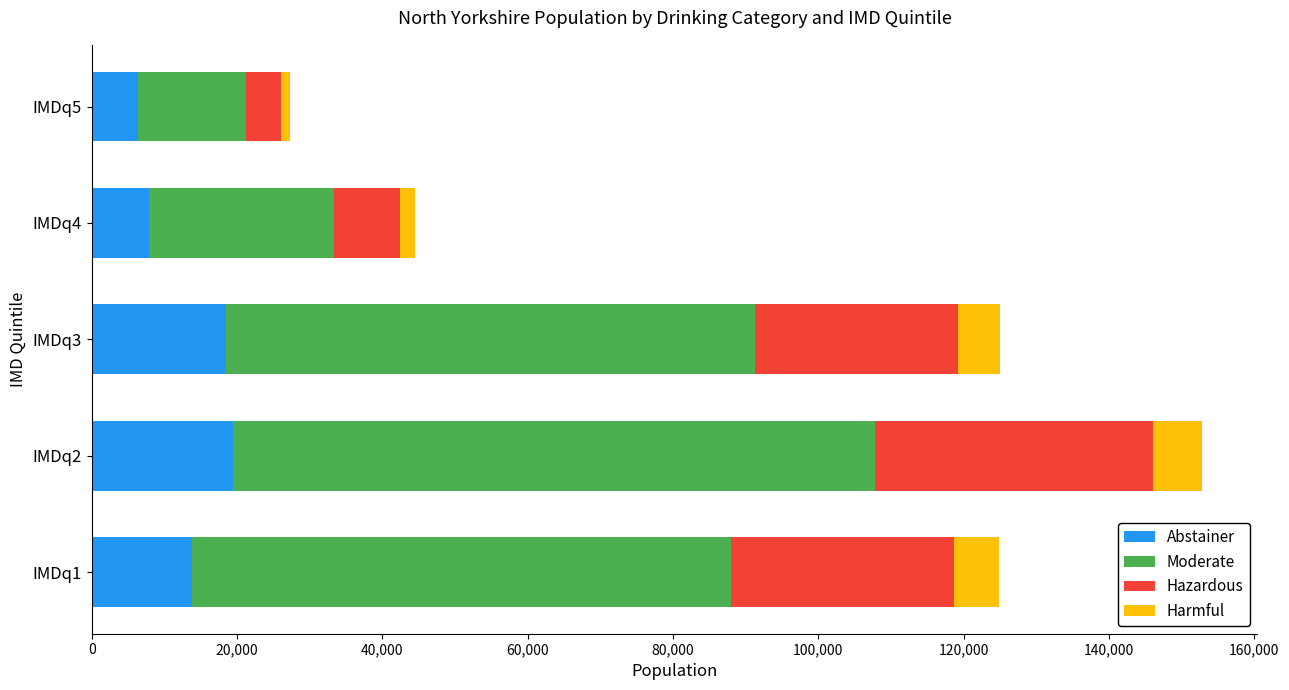

At which category is the sum across all series the highest?

IMDq2